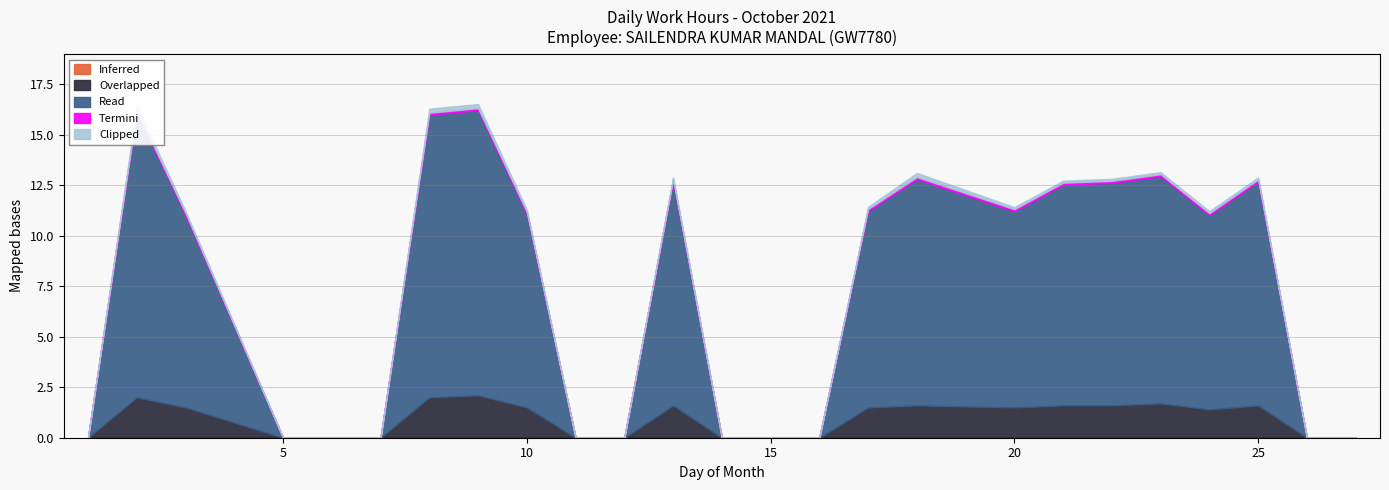

Which has a higher value, 3 or 7?

3